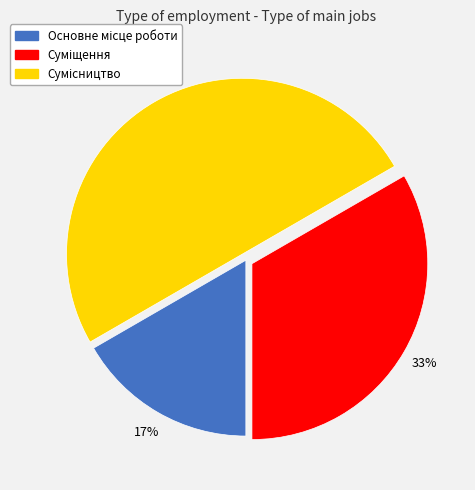

To the nearest percent, what is the average slice percentage?

33%